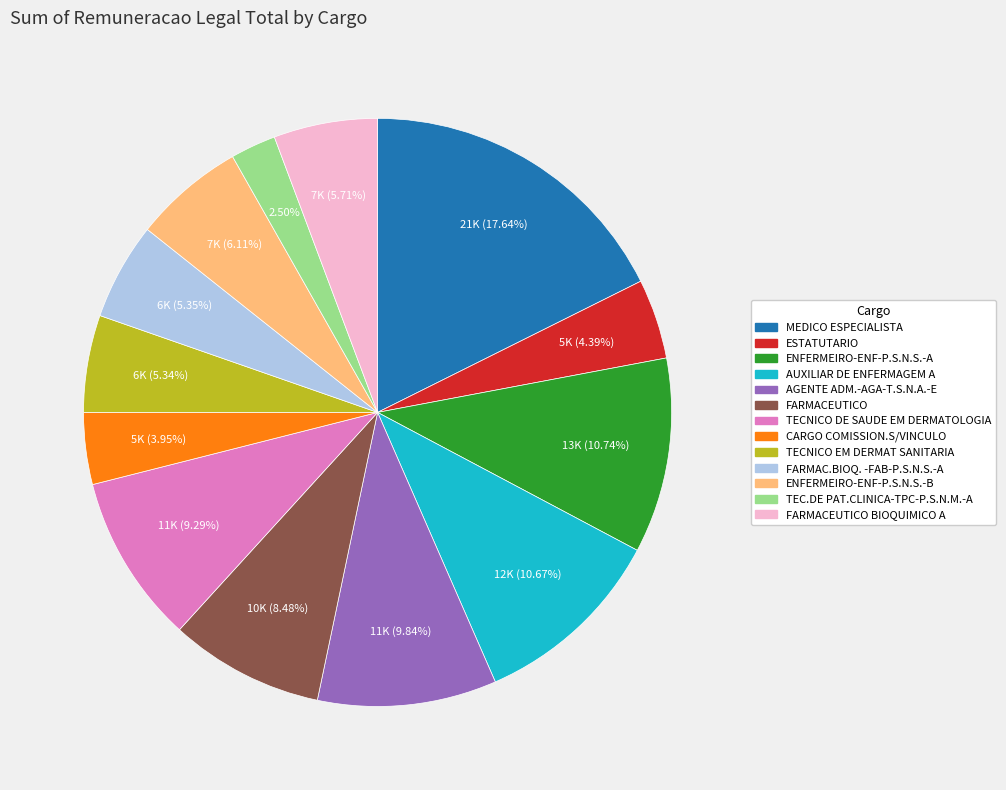

Is there a majority slice in this chart?

No